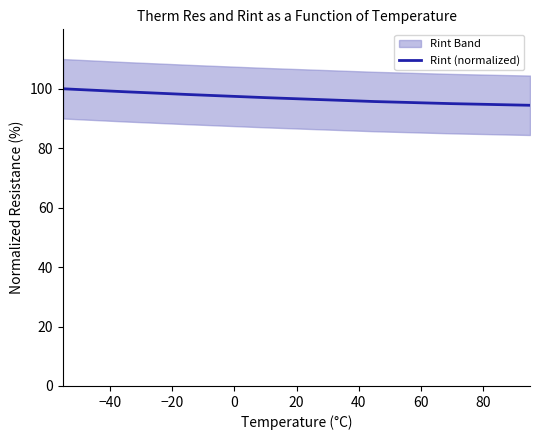

Reading left to right, list all the values displayed in this chart.

100.0	99.7	99.5	99.2	99.0	98.8	98.5	98.3	98.1	97.9	97.7	97.4	97.2	97.0	96.8	96.6	96.5	96.3	96.1	95.9	95.7	95.6	95.4	95.3	95.1	95.0	94.9	94.8	94.7	94.6	94.4